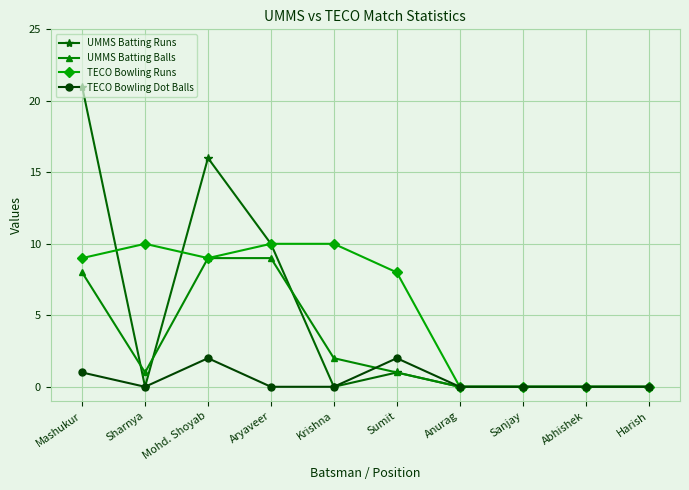

Where is the first local minimum for UMMS Batting Balls?

Sharnya